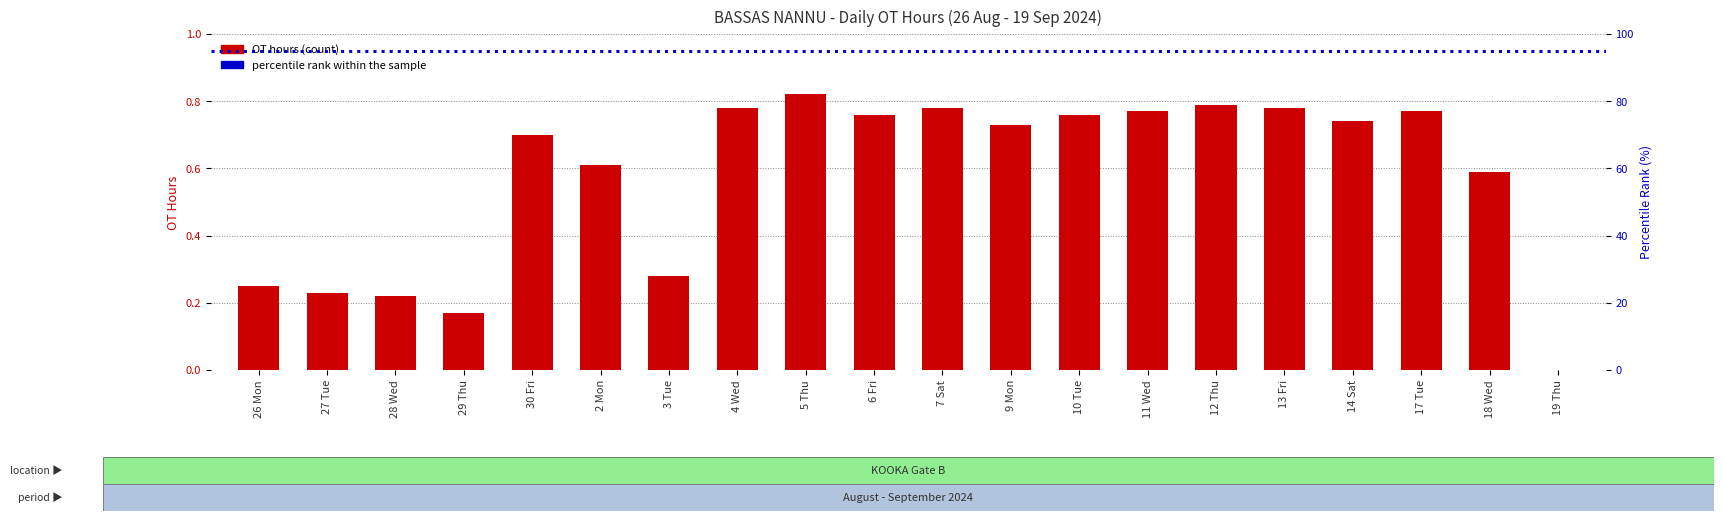

What is the approximate value at 14 Sat?

0.7